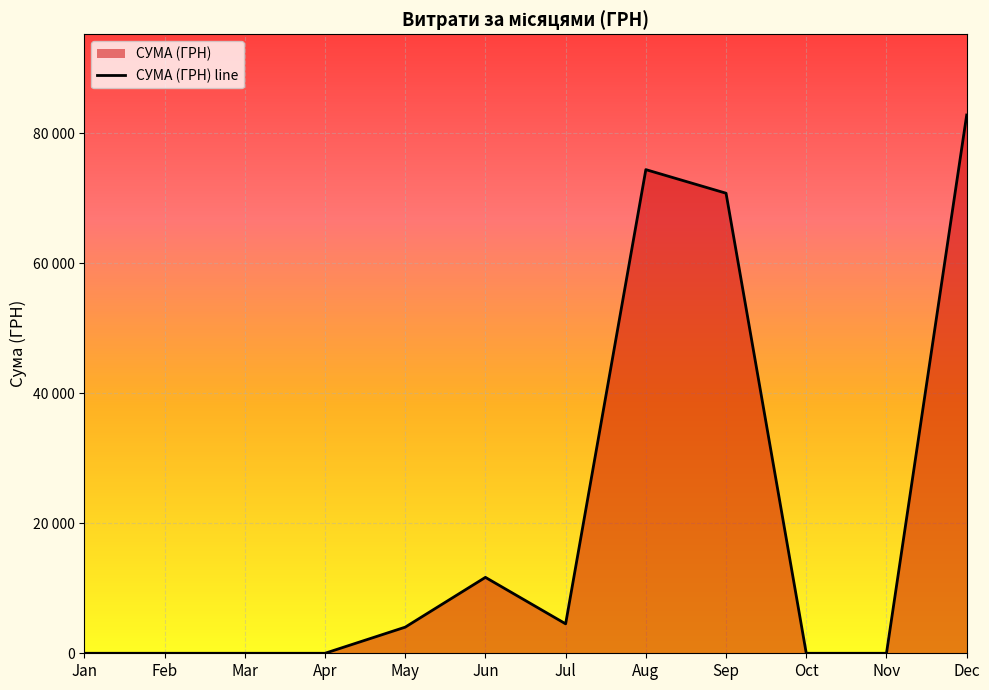

Is it true that the value at 14.09.2016 is 56.7?

False